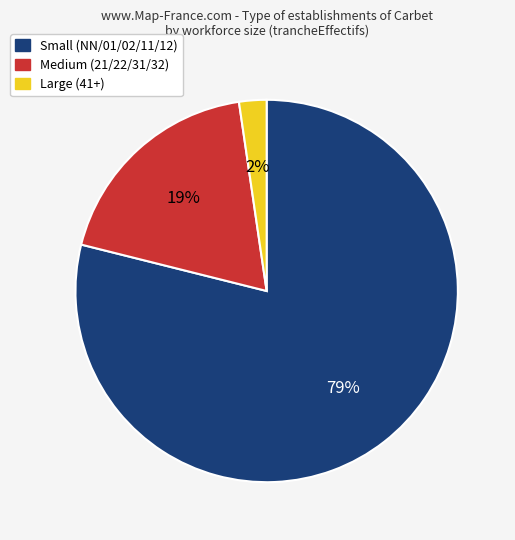

To the nearest percent, what is the difference between the largest and smallest slice percentages?

77%